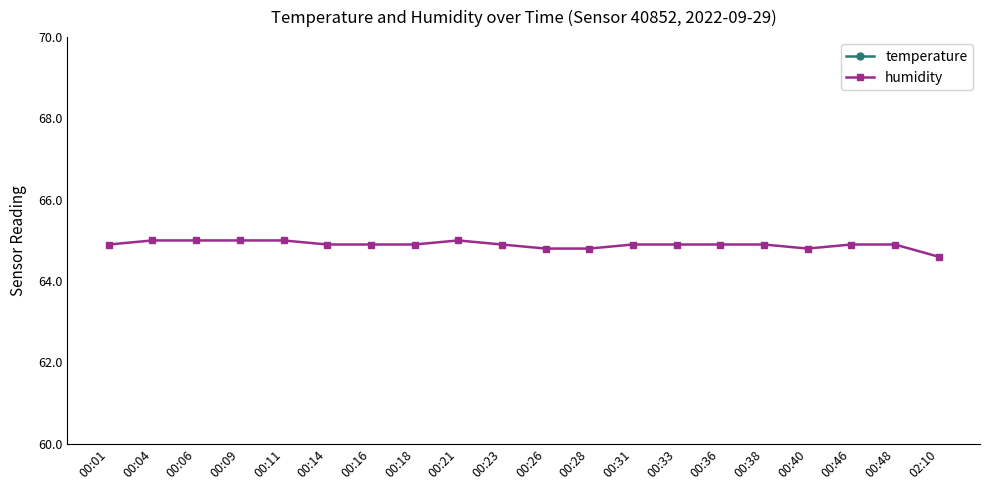

Reading left to right, extract all data points from this chart.

temperature: 00:01=22.3	00:04=22.3	00:06=22.3	00:09=22.3	00:11=22.3	00:14=22.3	00:16=22.3	00:18=22.3	00:21=22.3	00:23=22.3	00:26=22.3	00:28=22.3	00:31=22.3	00:33=22.3	00:36=22.3	00:38=22.3	00:40=22.3	00:46=22.3	00:48=22.3	02:10=22.2
humidity: 00:01=64.9	00:04=65.0	00:06=65.0	00:09=65.0	00:11=65.0	00:14=64.9	00:16=64.9	00:18=64.9	00:21=65.0	00:23=64.9	00:26=64.8	00:28=64.8	00:31=64.9	00:33=64.9	00:36=64.9	00:38=64.9	00:40=64.8	00:46=64.9	00:48=64.9	02:10=64.6